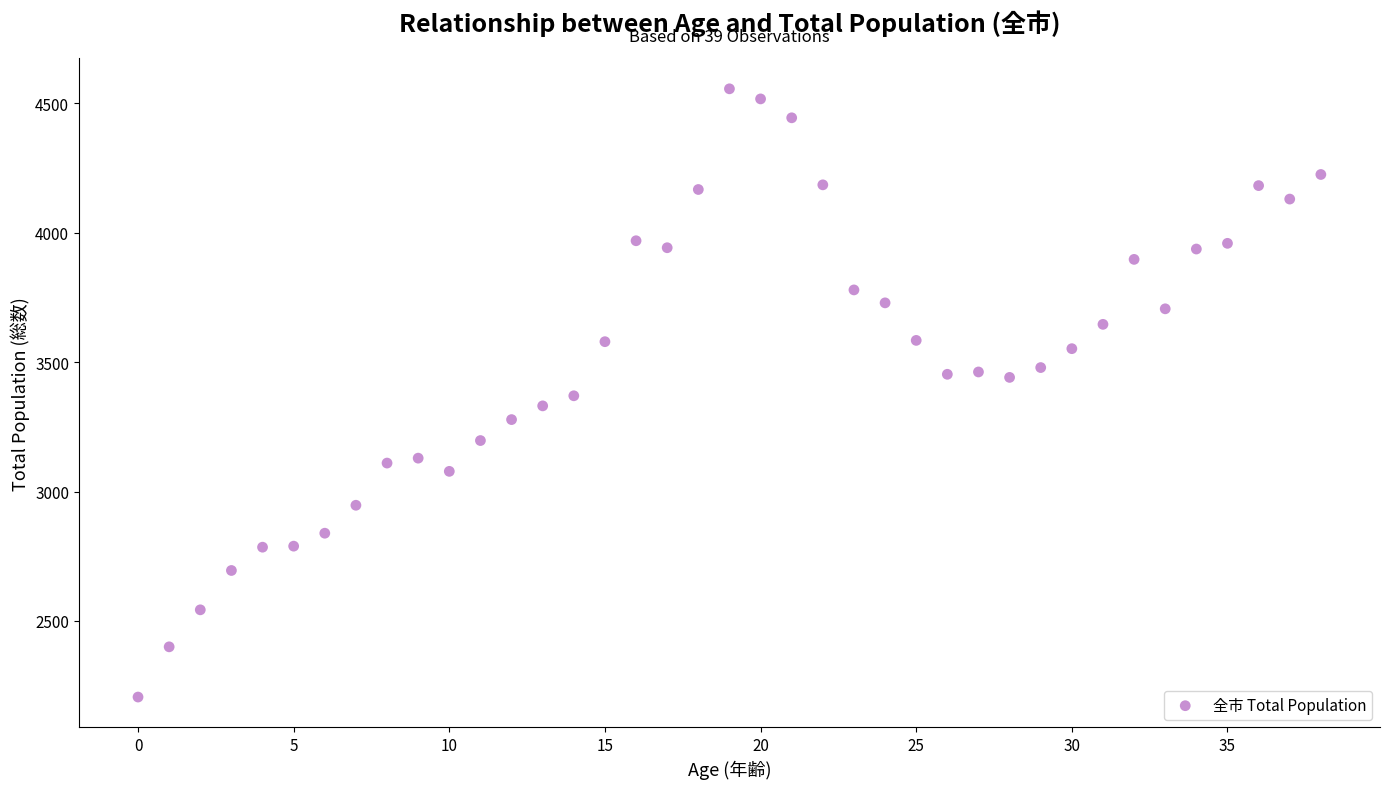

What is the range of Y values (max minus min)?

2350